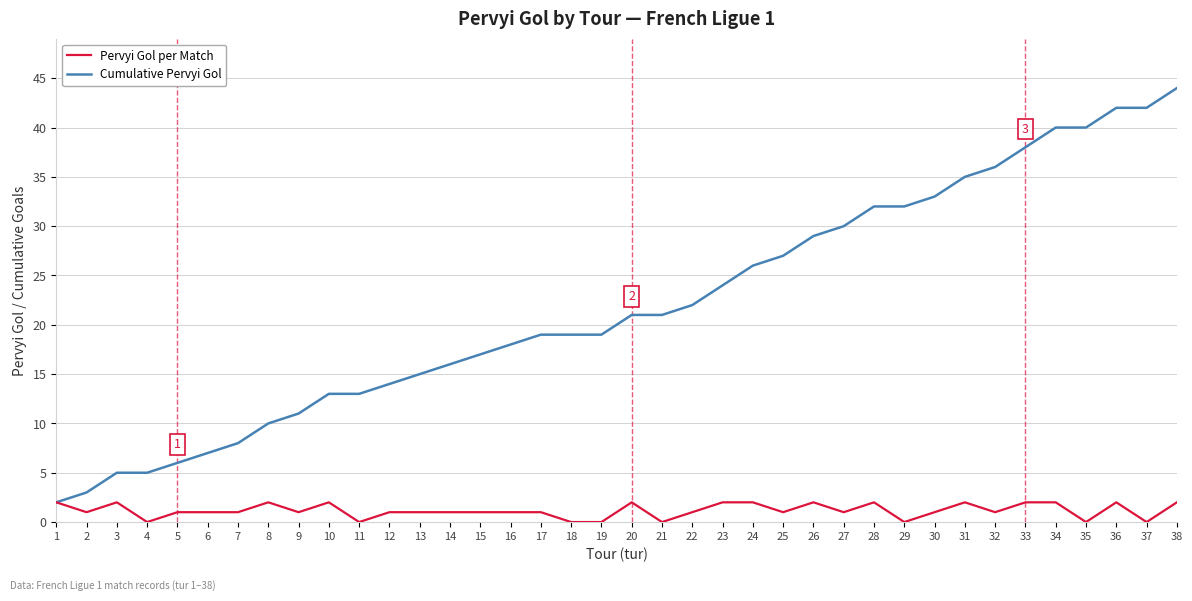

Count the number of data series in this chart.

2